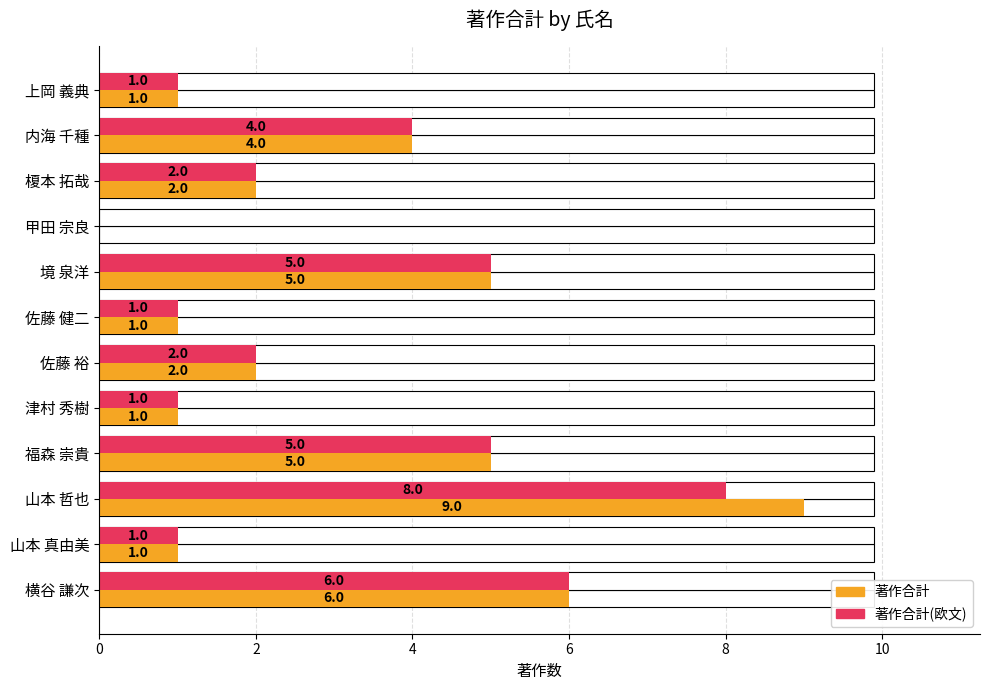

Which series has the widest spread of values?

著作合計